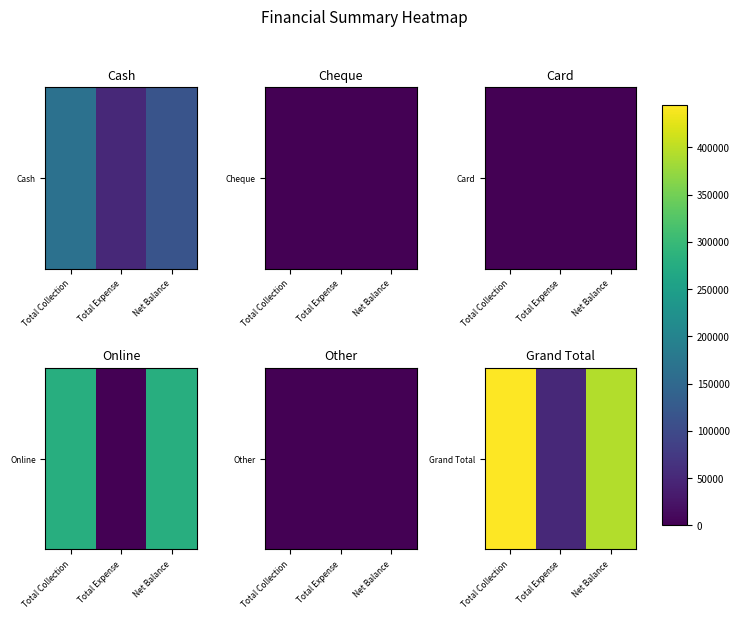

What is the approximate value at Net Balance, to the nearest 100?

393300